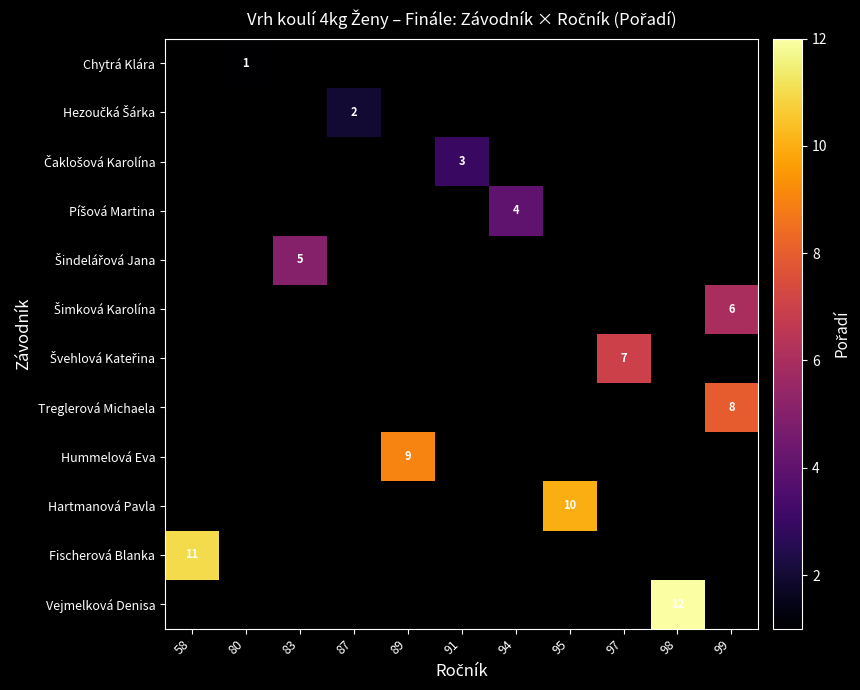

Between 95 and 98, which is larger?

98